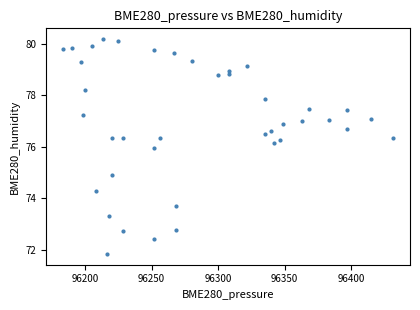

What is the range of X values (max minus min)?

248.3